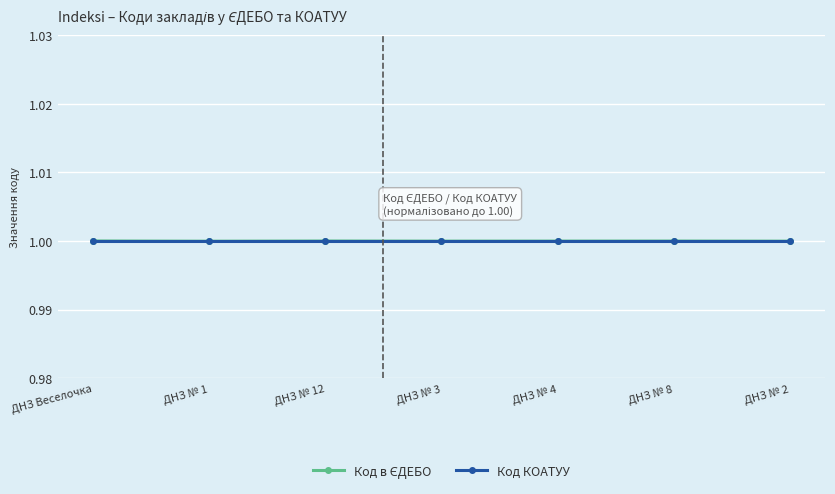

Is this an area chart (filled region under the line)?

No